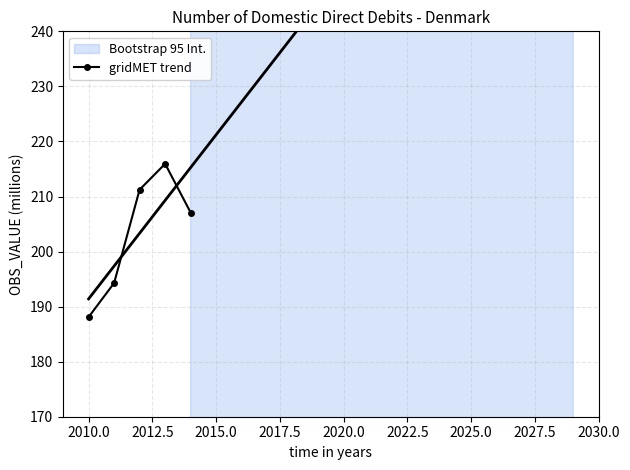

Is this an area chart (filled region under the line)?

No